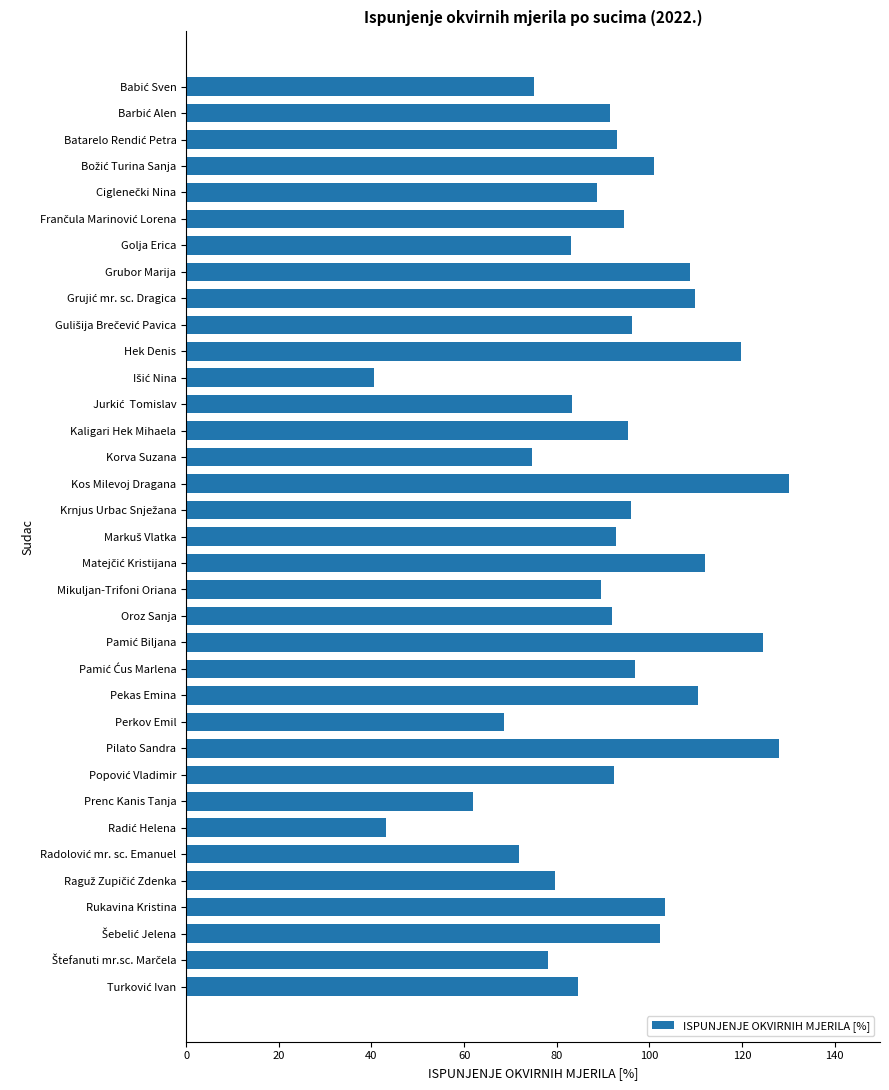

True or false: the data shows 130.2 at Kos Milevoj Dragana.

True